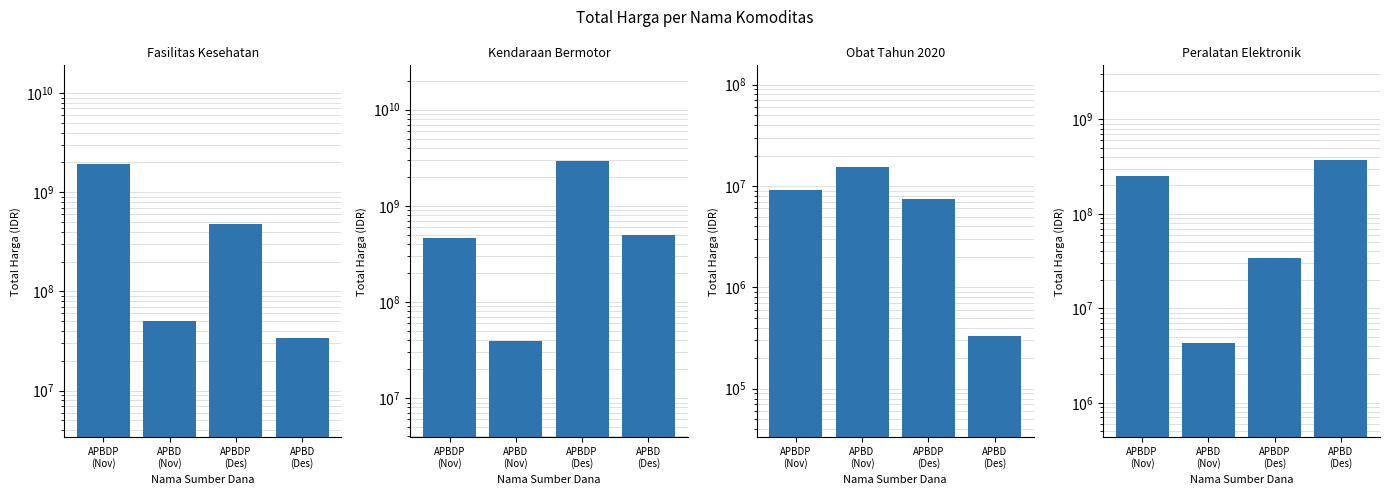

What is the label of the 4th bar from the right?

APBDP
(Nov)